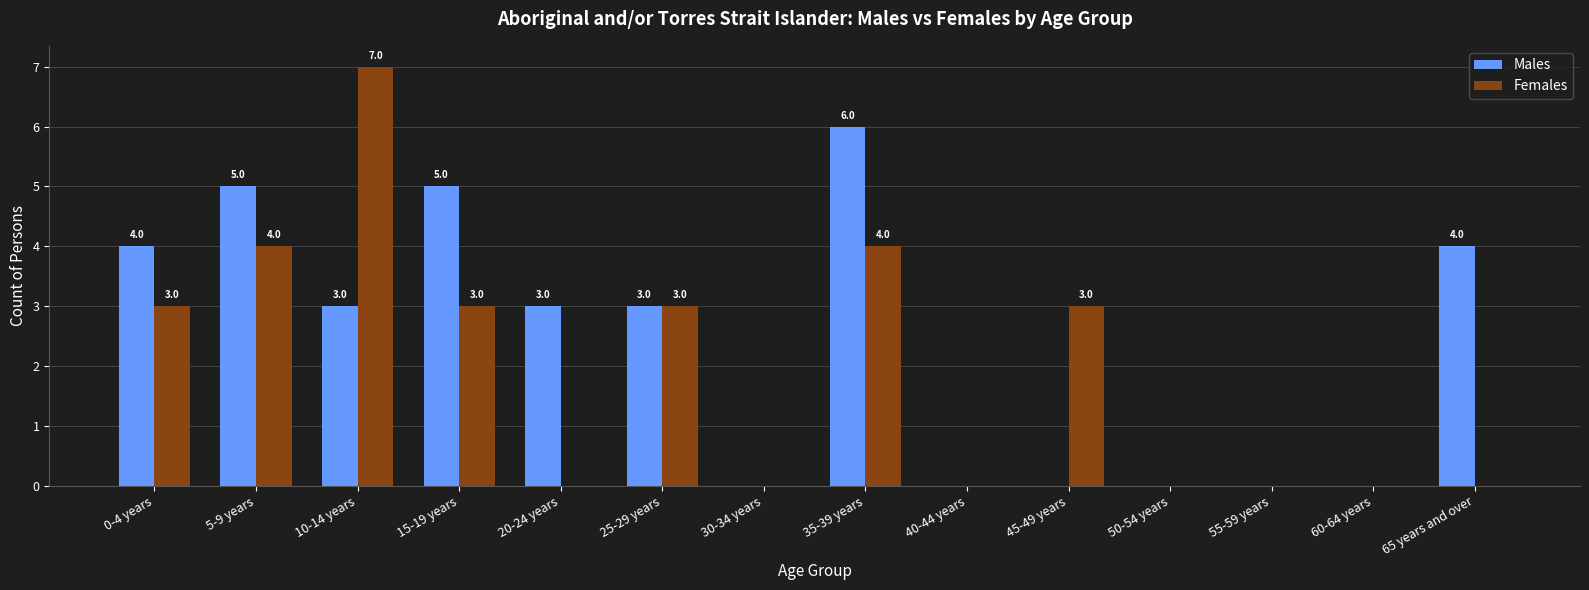

What are all the series names shown in the legend?

Males, Females